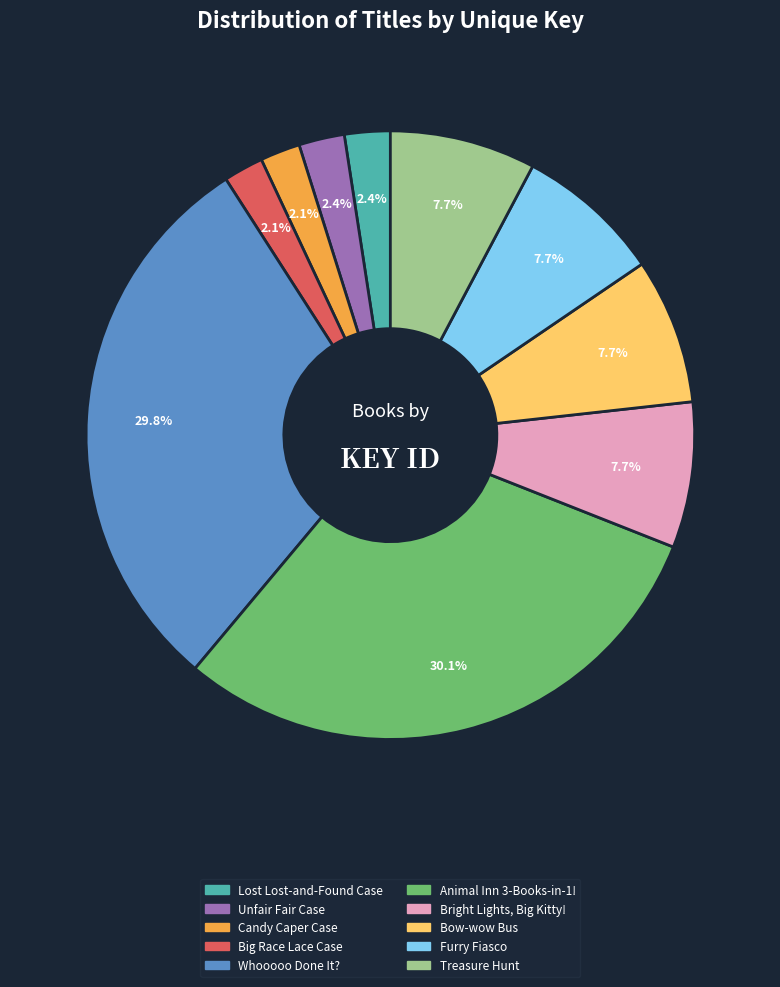

How many segments does this pie chart have?

10